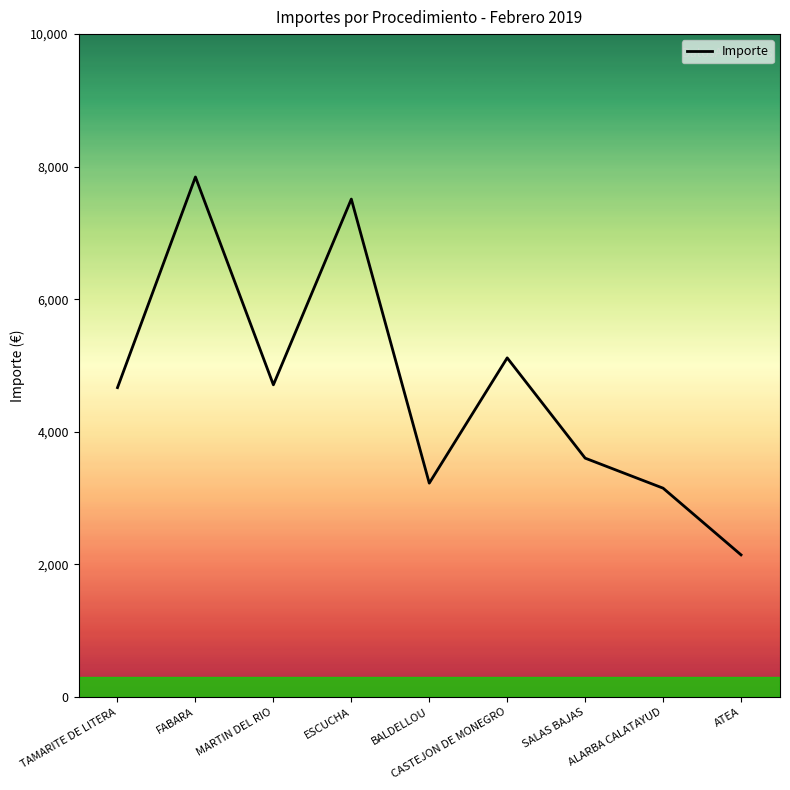

Between TAMARITE DE LITERA and BALDELLOU, which is larger?

TAMARITE DE LITERA